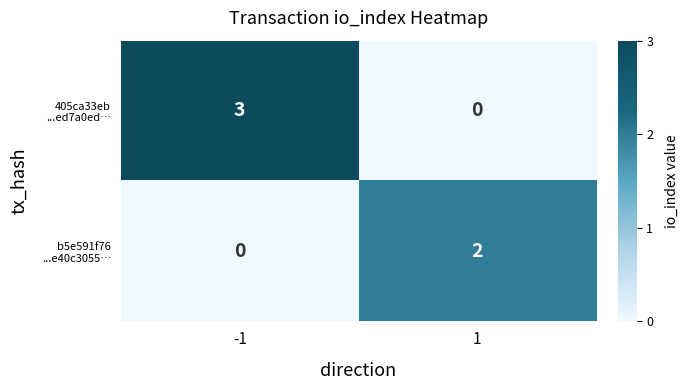

What is the total value across all series at -1?

3